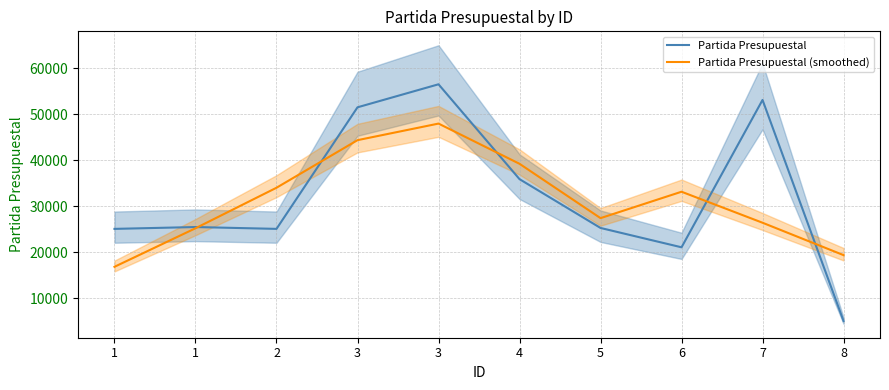

What is the difference between the Partida Presupuestal values at 1 and 1?

400.0